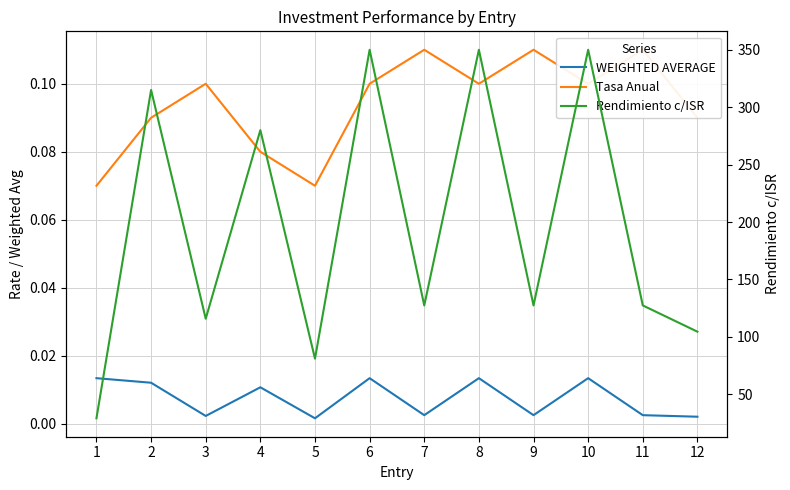

Reading left to right, what are all the values shown in this chart?

WEIGHTED AVERAGE: 1=0.0	2=0.0	3=0.0	4=0.0	5=0.0	6=0.0	7=0.0	8=0.0	9=0.0	10=0.0	11=0.0	12=0.0
Tasa Anual: 1=0.1	2=0.1	3=0.1	4=0.1	5=0.1	6=0.1	7=0.1	8=0.1	9=0.1	10=0.1	11=0.1	12=0.1
Rendimiento c/ISR: 1=29.2	2=315.0	3=115.8	4=280.0	5=81.1	6=350.0	7=127.4	8=350.0	9=127.4	10=350.0	11=127.4	12=104.6